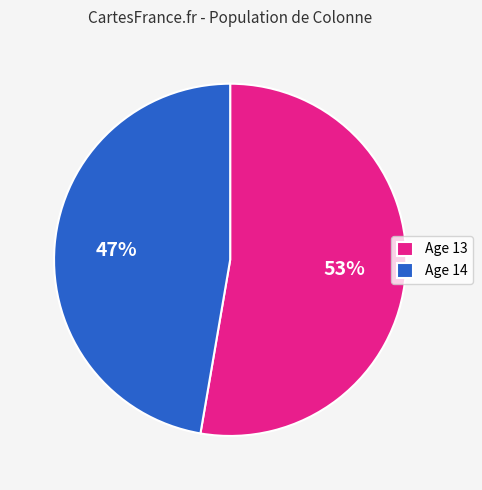

To the nearest percent, what percentage of the pie is Age 14?

47%